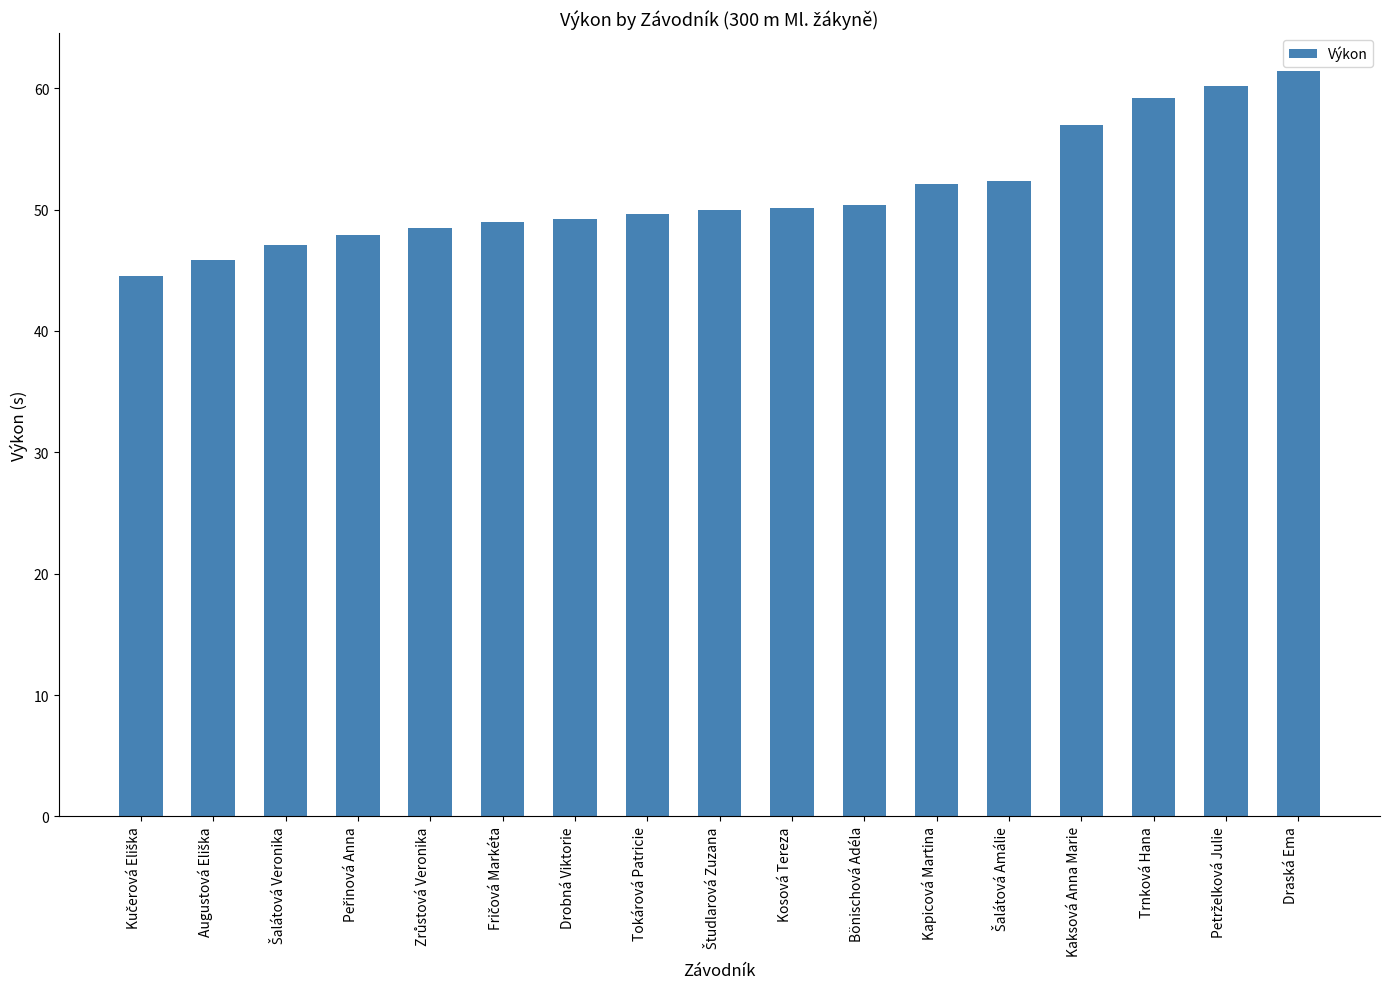

How many distinct data groups are displayed?

1